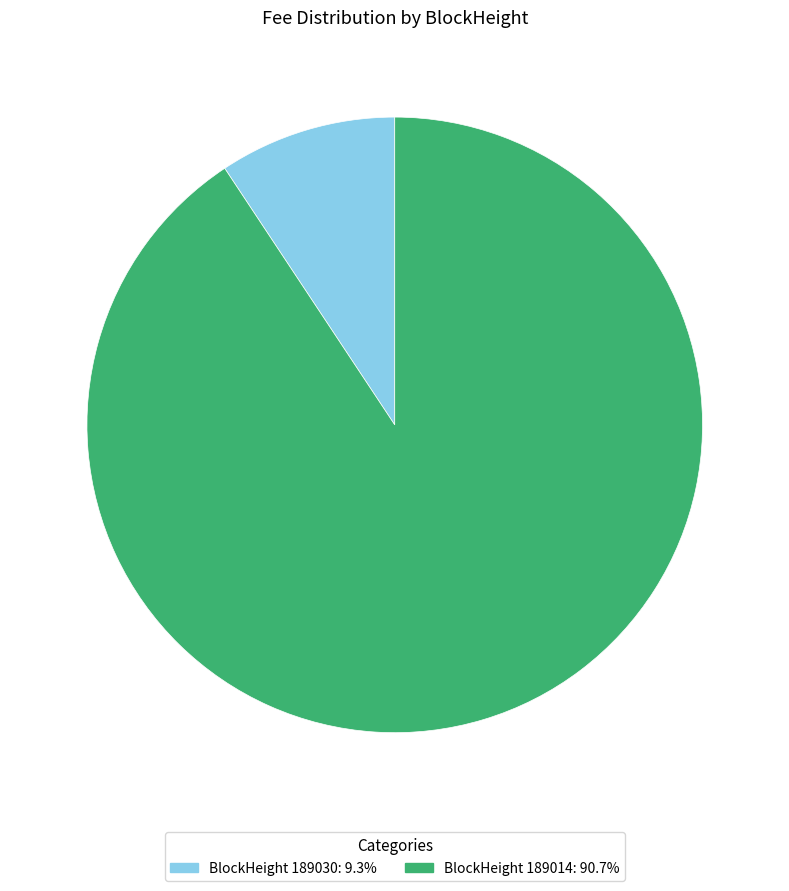

What is the ratio of the value at BlockHeight 189014: 90.7% to the value at BlockHeight 189030: 9.3%?

9.7